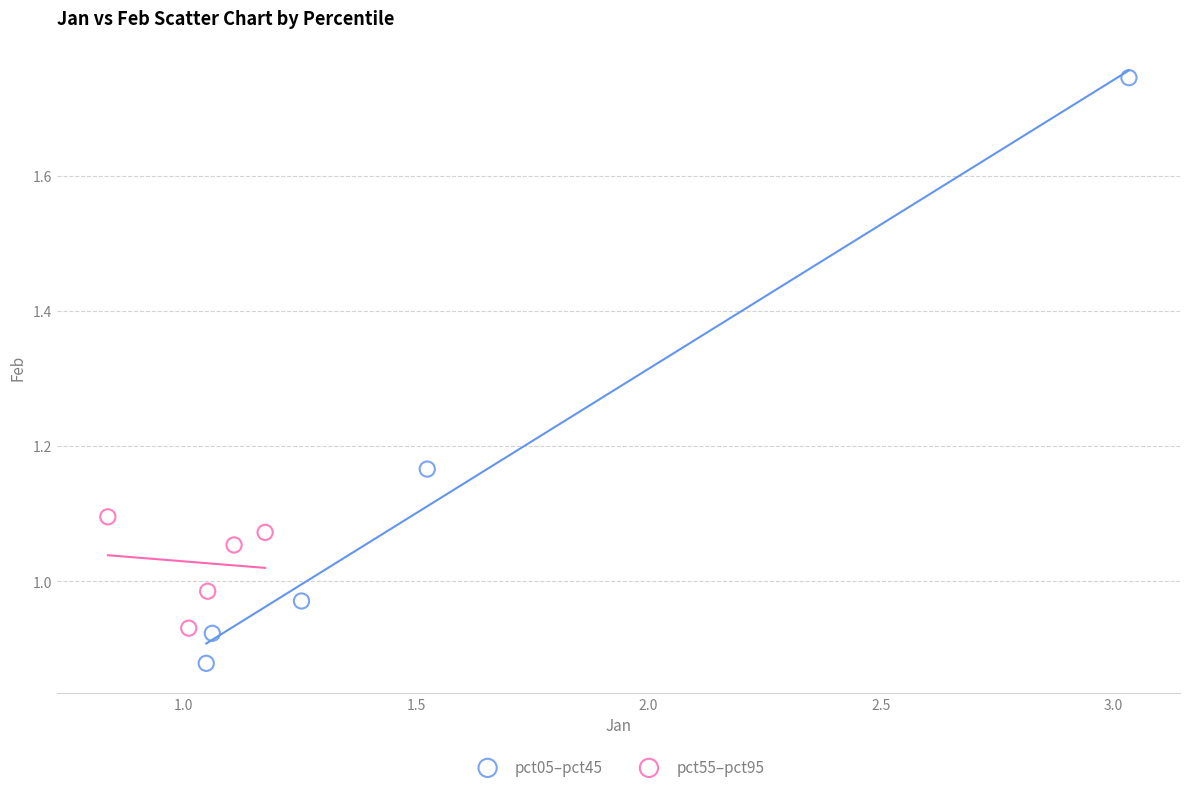

Which series reaches the minimum Y coordinate?

pct05–pct45